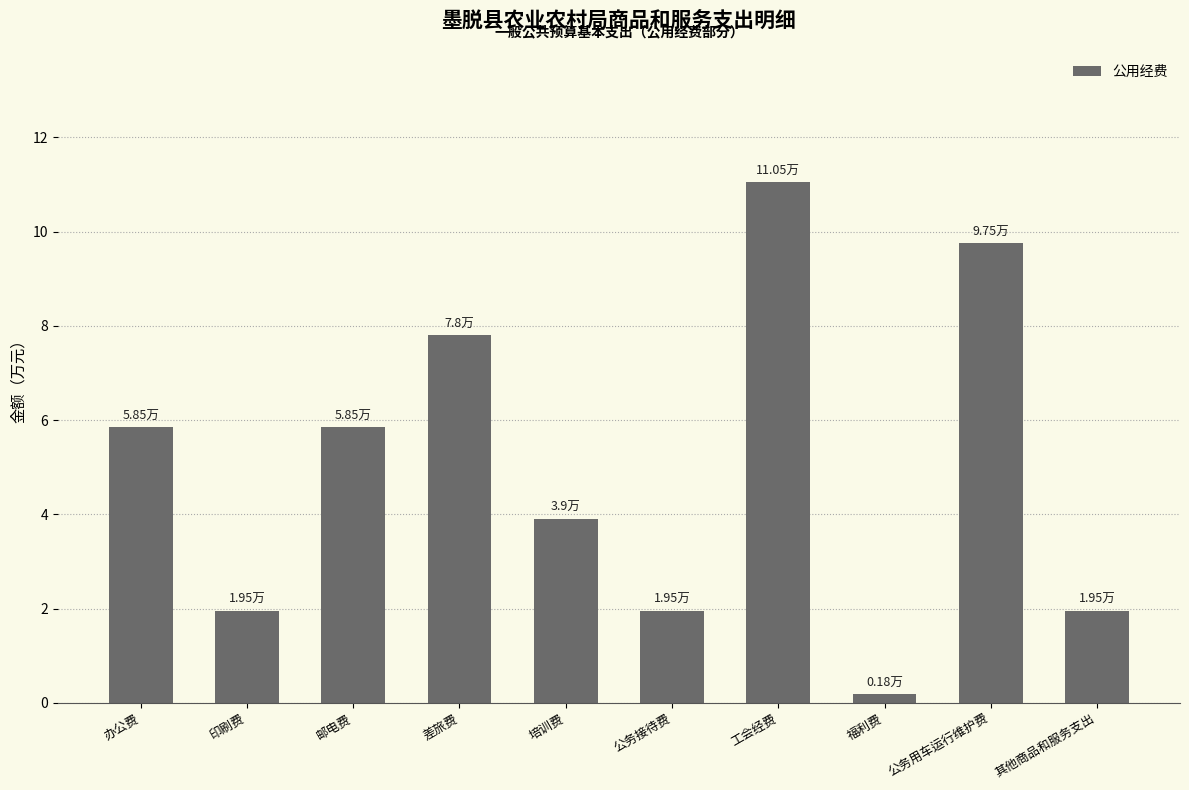

What is the sum of all values?

50.2